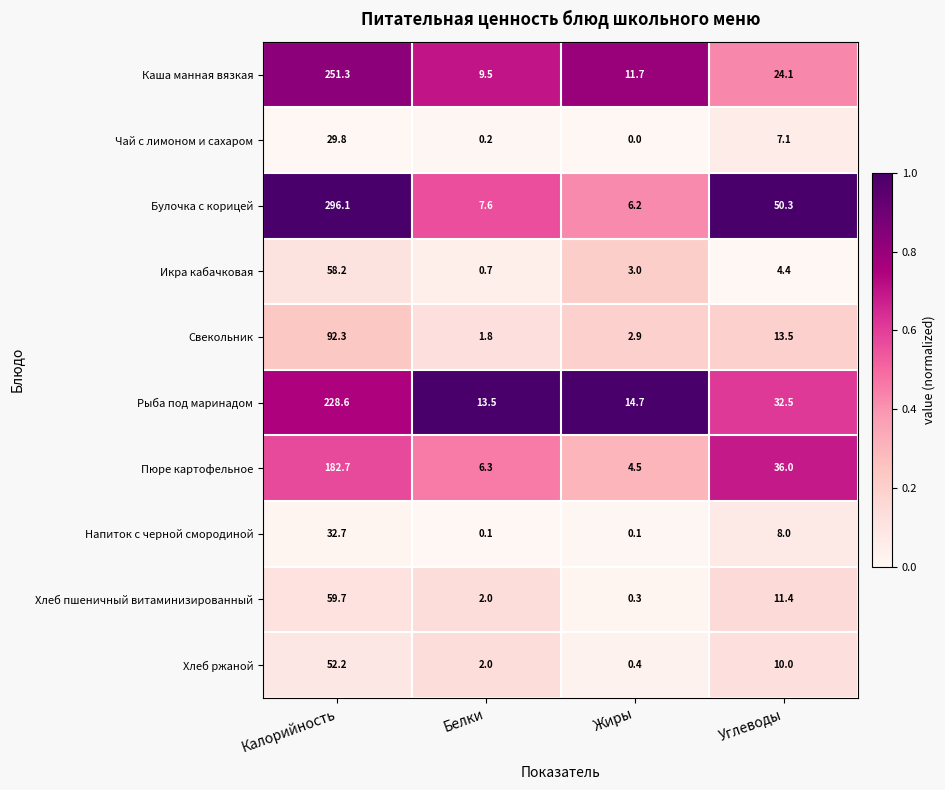

The value of Пюре картофельное at Калорийность is 182.7. True or false?

True